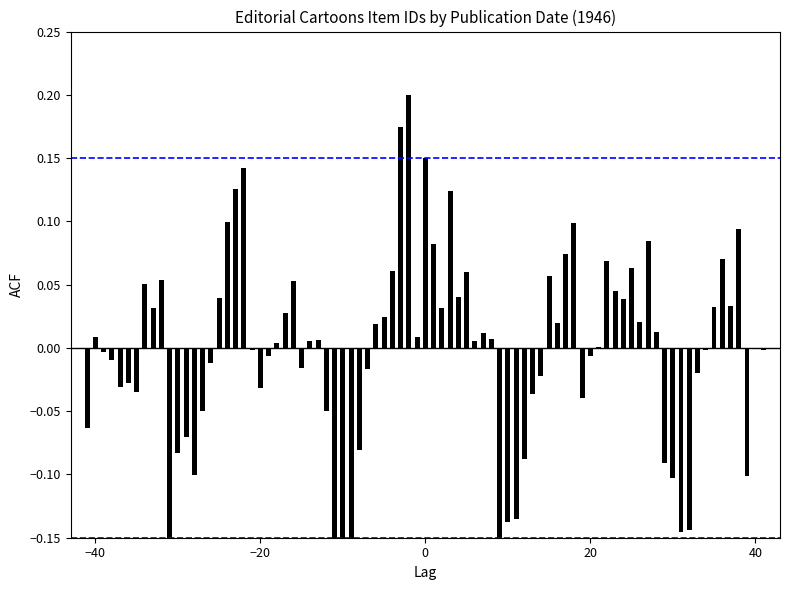

Does the chart contain stacked bars?

No